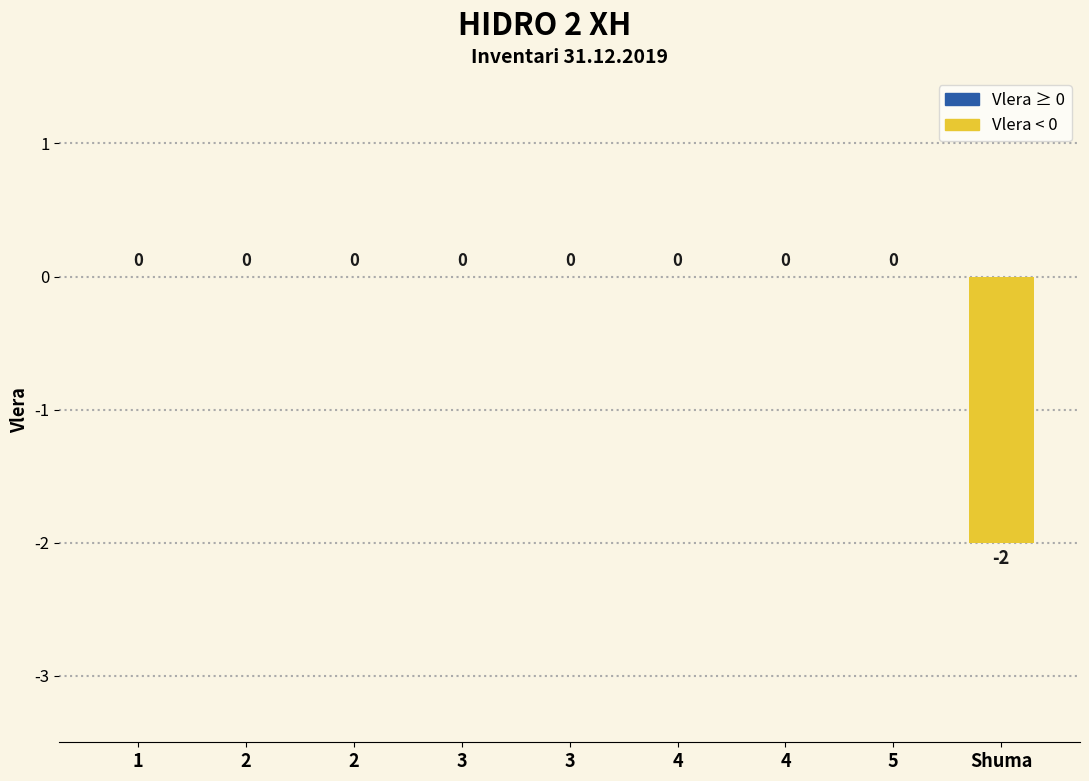

List the labels in order of value, largest first.

1, 2, 2, 3, 3, 4, 4, 5, Shuma